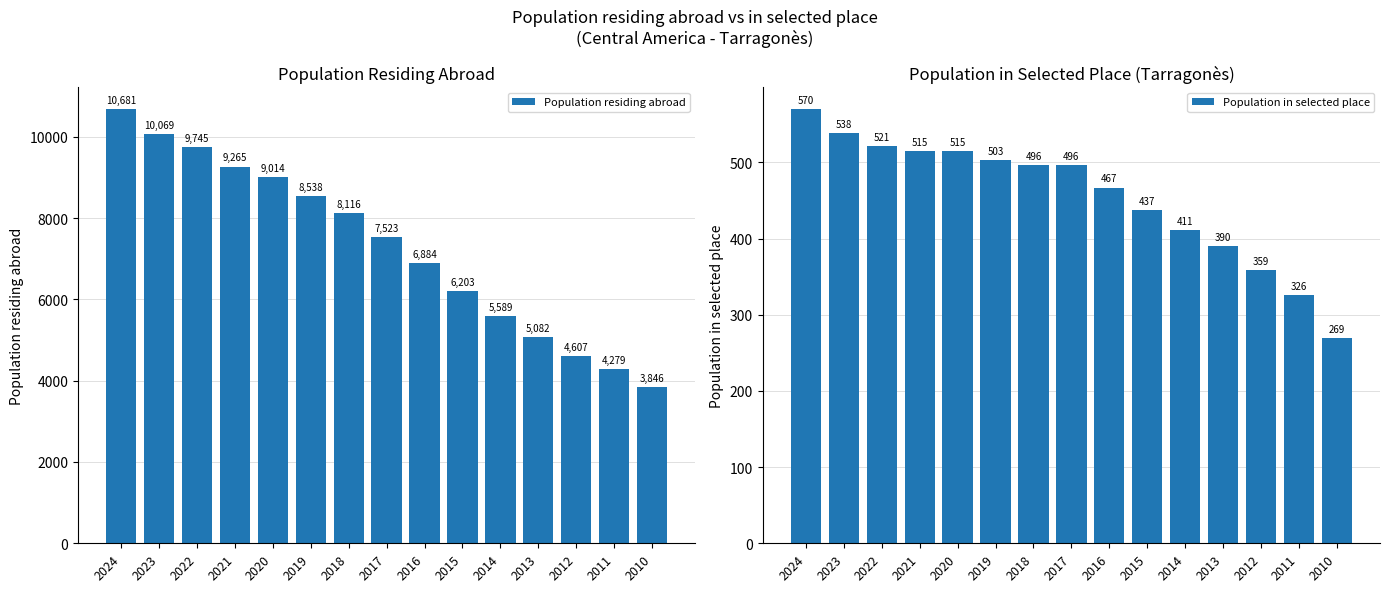

Reading left to right, list all the values displayed in this chart.

Population residing abroad: 10681	10069	9745	9265	9014	8538	8116	7523	6884	6203	5589	5082	4607	4279	3846
Population in selected place: 570	538	521	515	515	503	496	496	467	437	411	390	359	326	269